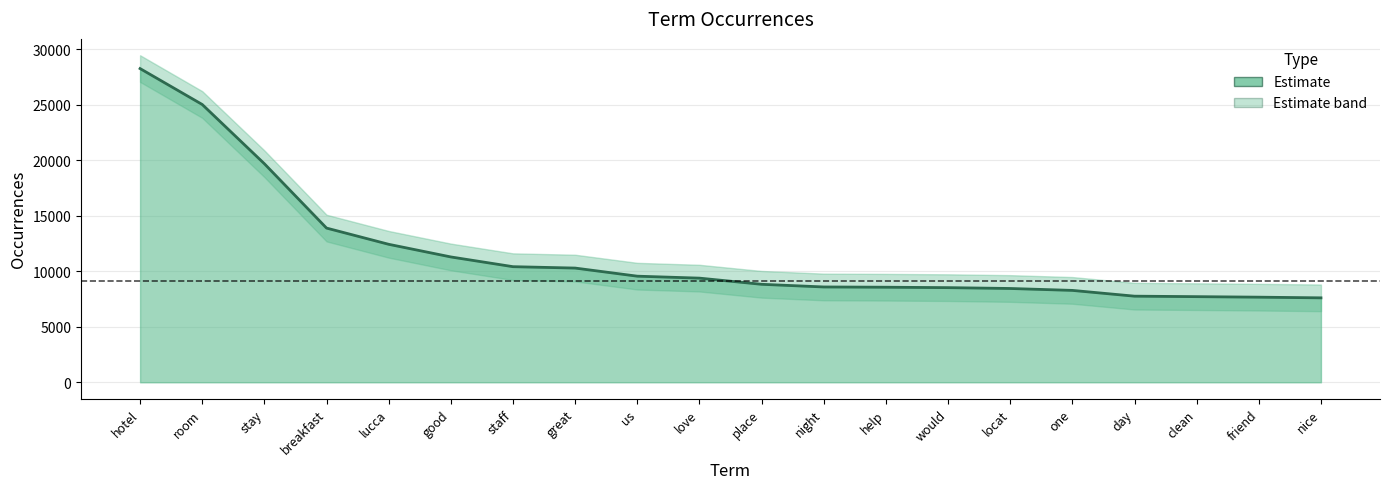

What is the smallest value displayed?

7602